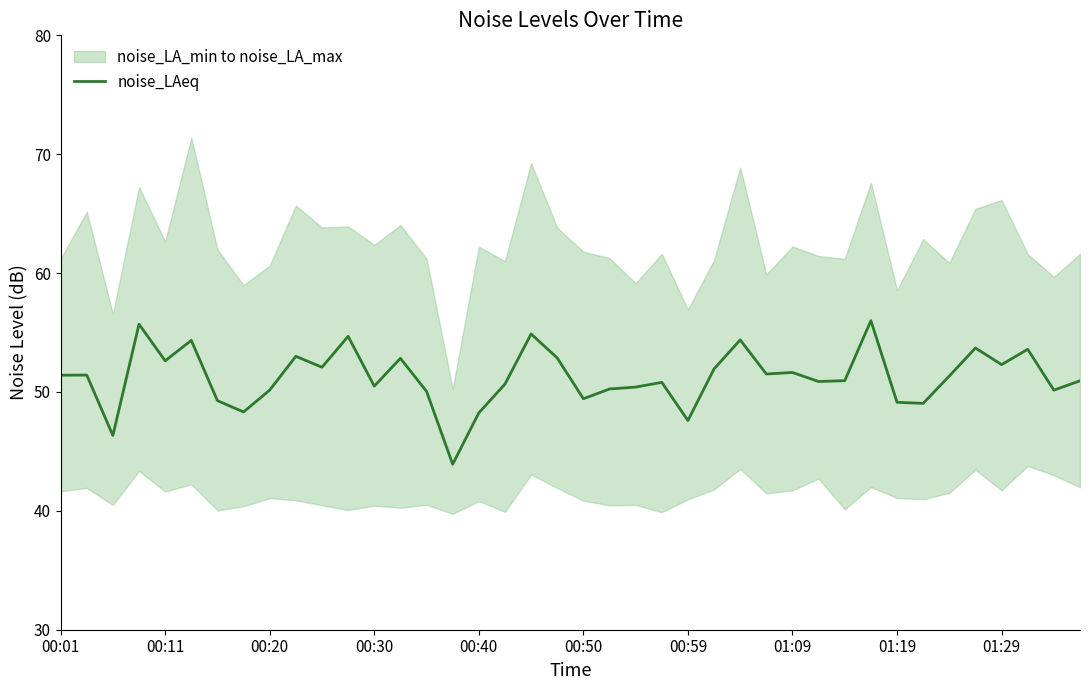

True or false: noise_LAeq has a value of 51.4 at 00:01.

True